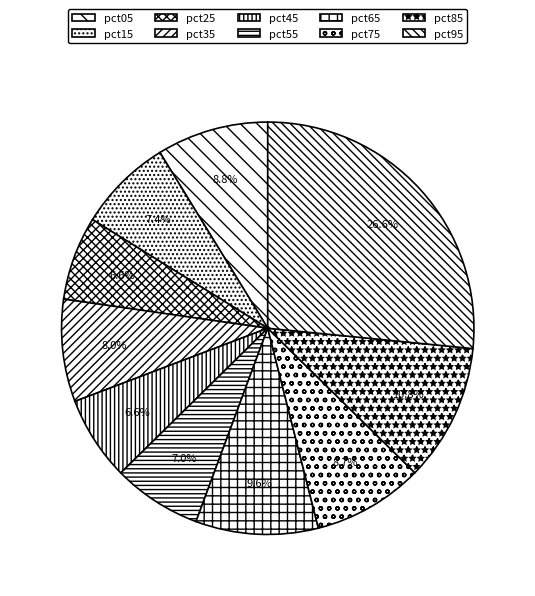

Rank the categories by value from highest to lowest.

pct95, pct85, pct65, pct05, pct75, pct35, pct15, pct55, pct45, pct25